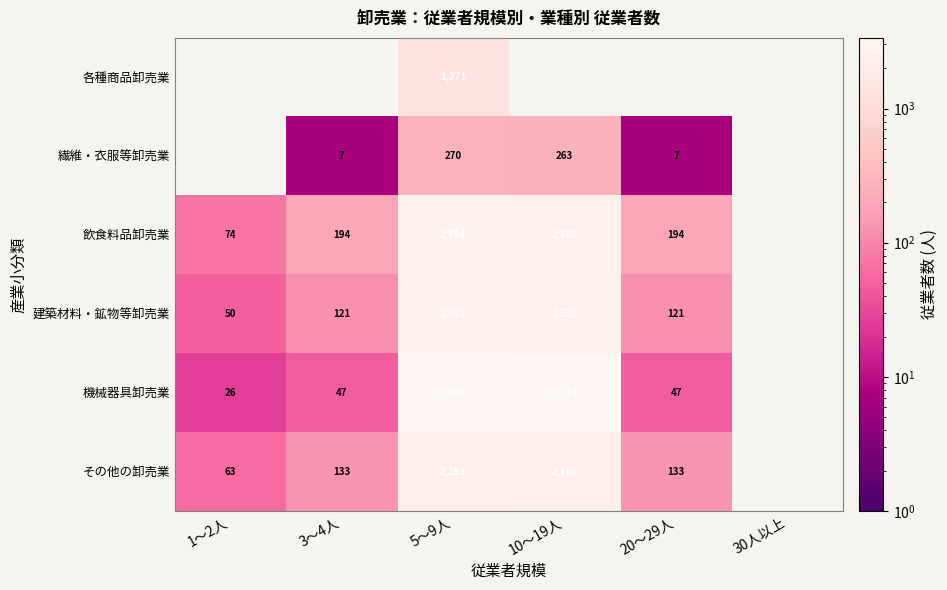

Is the value of 飲食料品卸売業 at 10～19人 greater than the value of 機械器具卸売業 at 10～19人?

No